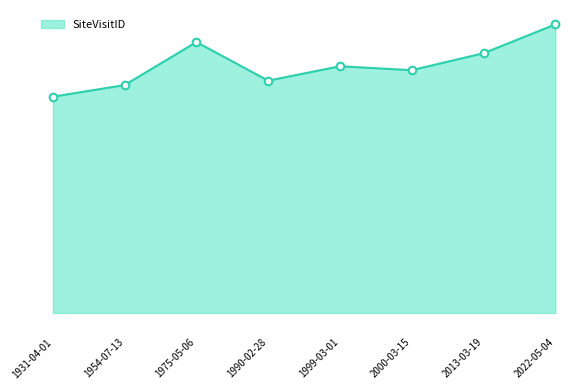

What is the change in value from 1990-02-28 to 1999-03-01?

+103153